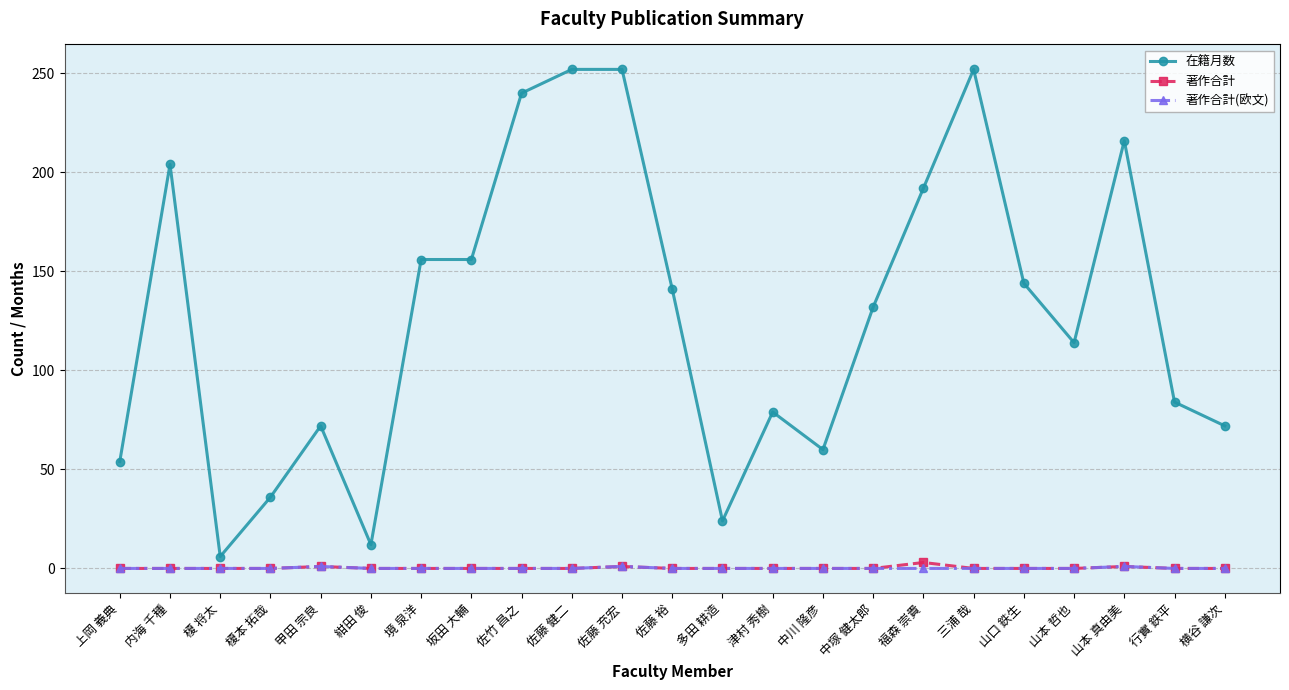

Does the chart have visible grid lines?

Yes